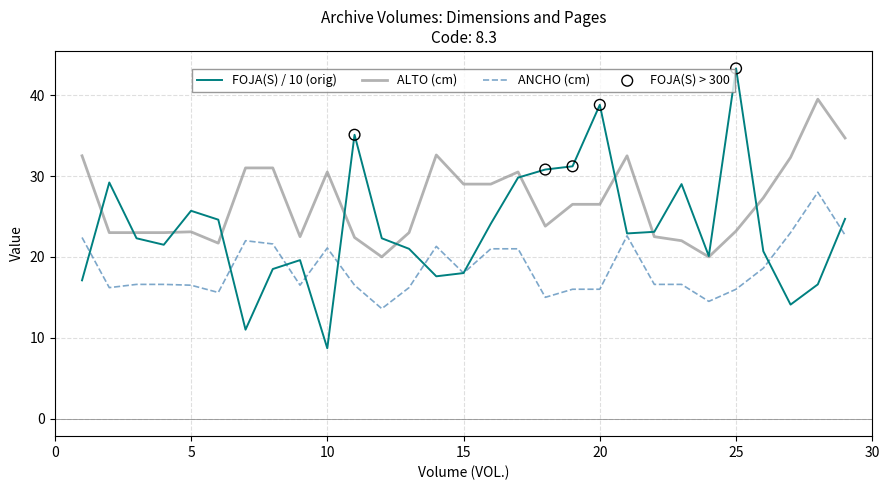

Which series has the widest spread of values?

FOJA(S) / 10 (orig)